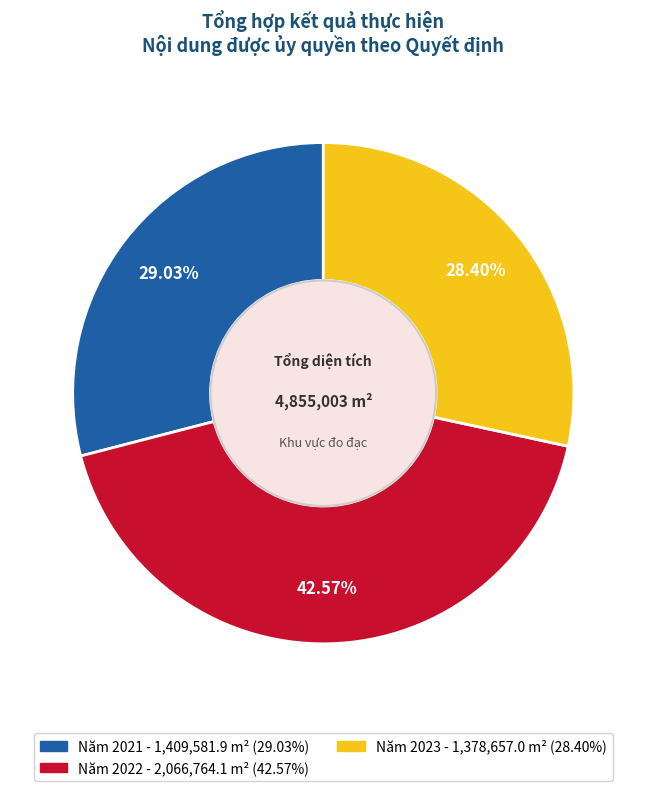

To the nearest percent, what is the difference between the Năm 2022 and Năm 2021 slice percentages?

14%